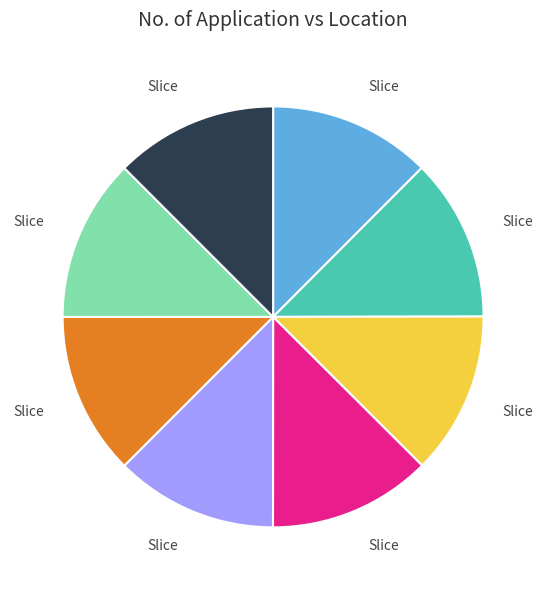

Is there any slice that represents more than half of the pie?

No